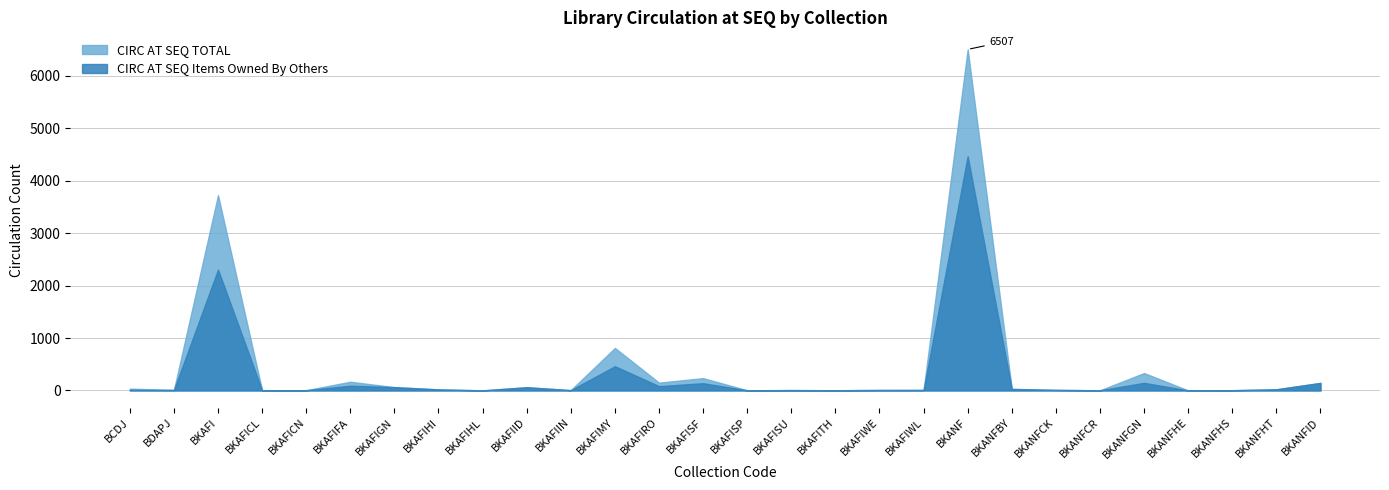

What is the greatest value displayed?

6507